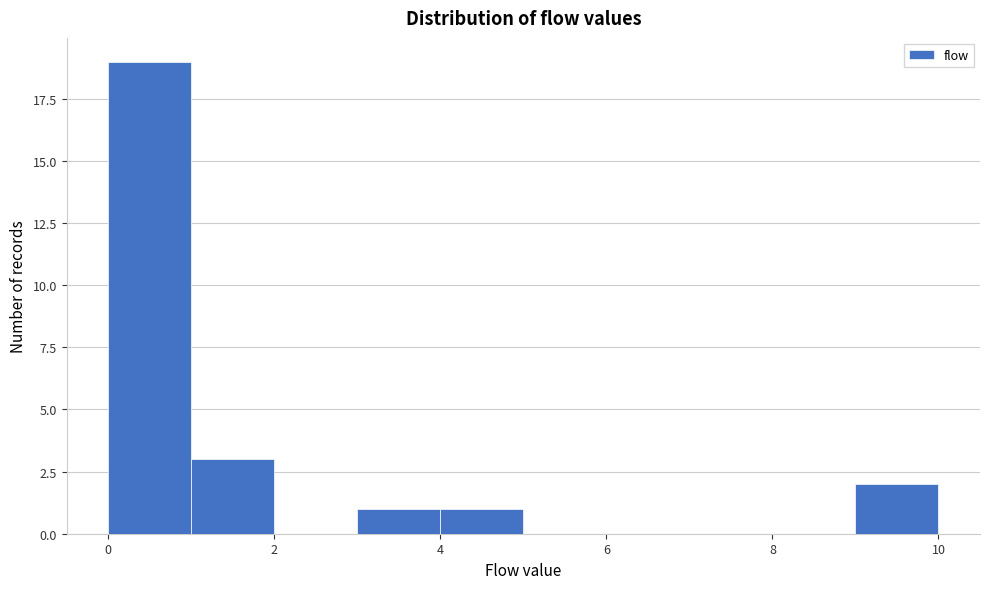

Reading left to right, transcribe this chart: for each bar, give the range it covers on the x-axis and its height. The values are not printed on the chart, so give them approximately, as read against the axis.

0 to 1: 19
1 to 2: 3
2 to 3: 0
3 to 4: 1
4 to 5: 1
5 to 6: 0
6 to 7: 0
7 to 8: 0
8 to 9: 0
9 to 10: 2